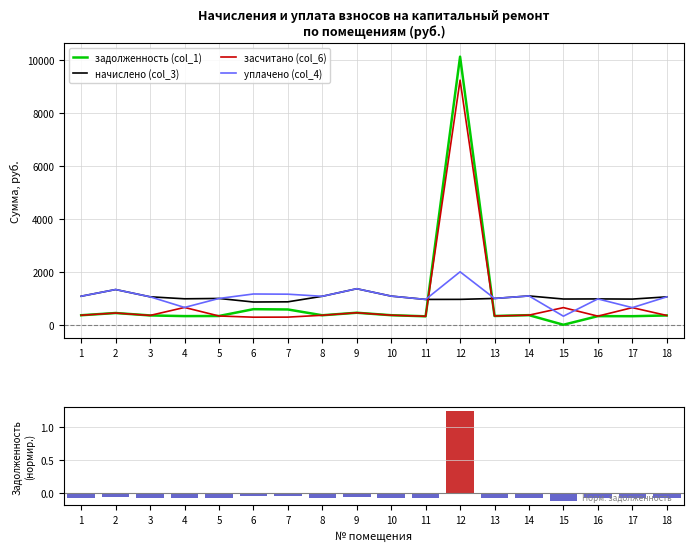

What is the sum of the Задолженность (norm.) values at 13 and 12?

1.2